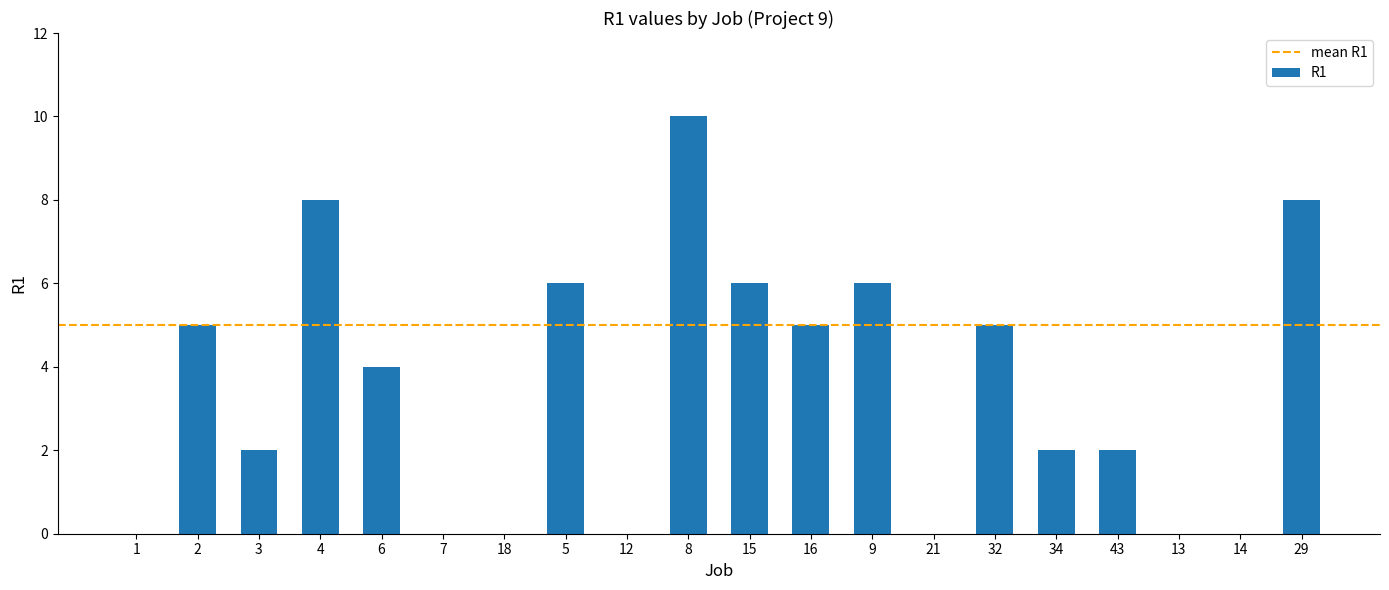

What is the greatest value displayed?

10